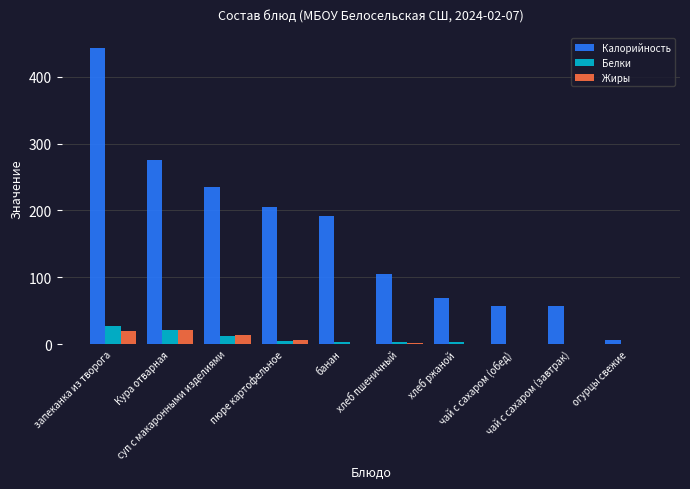

What is the average value of the Калорийность series?

164.7